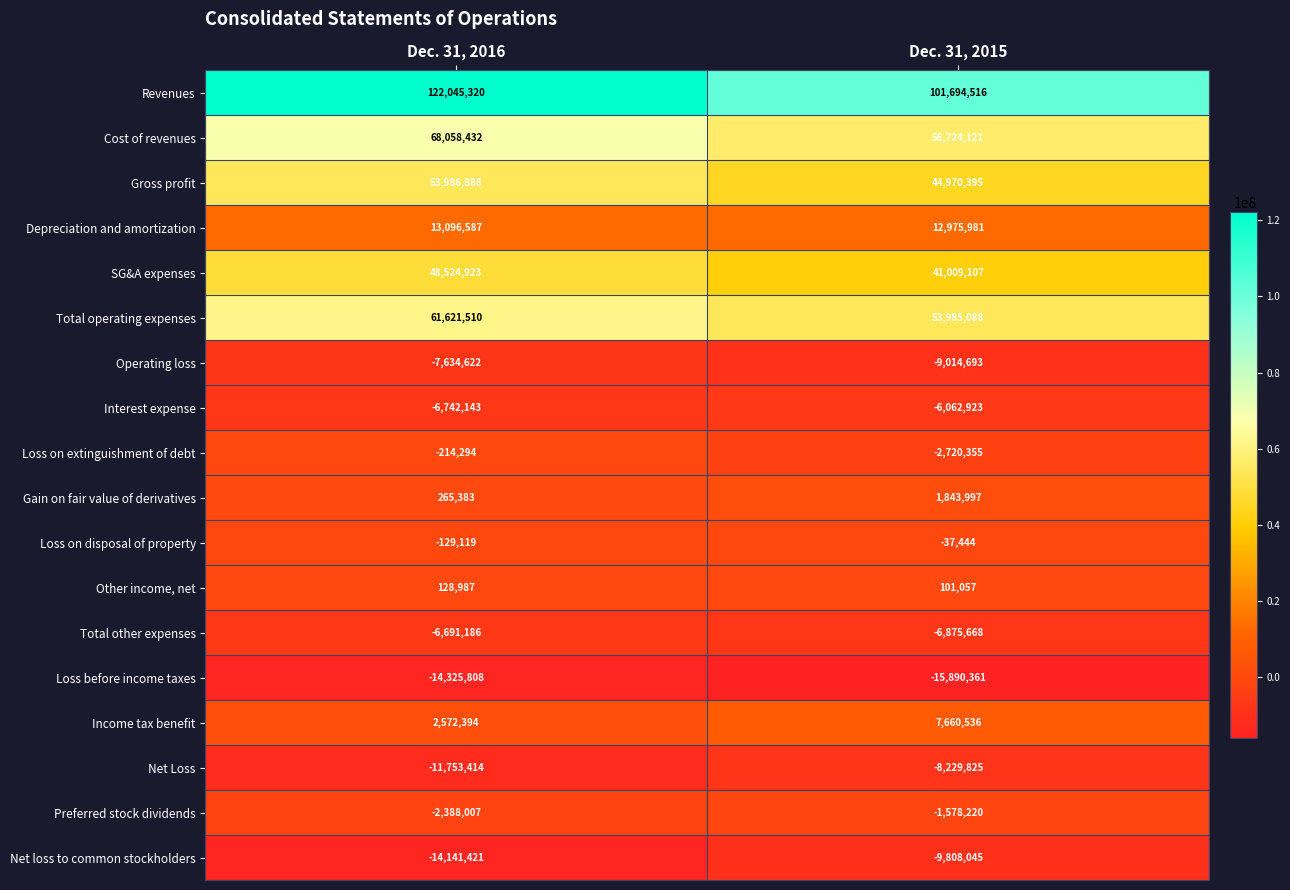

What is the total value across all series at Dec. 31, 2015?

260747264